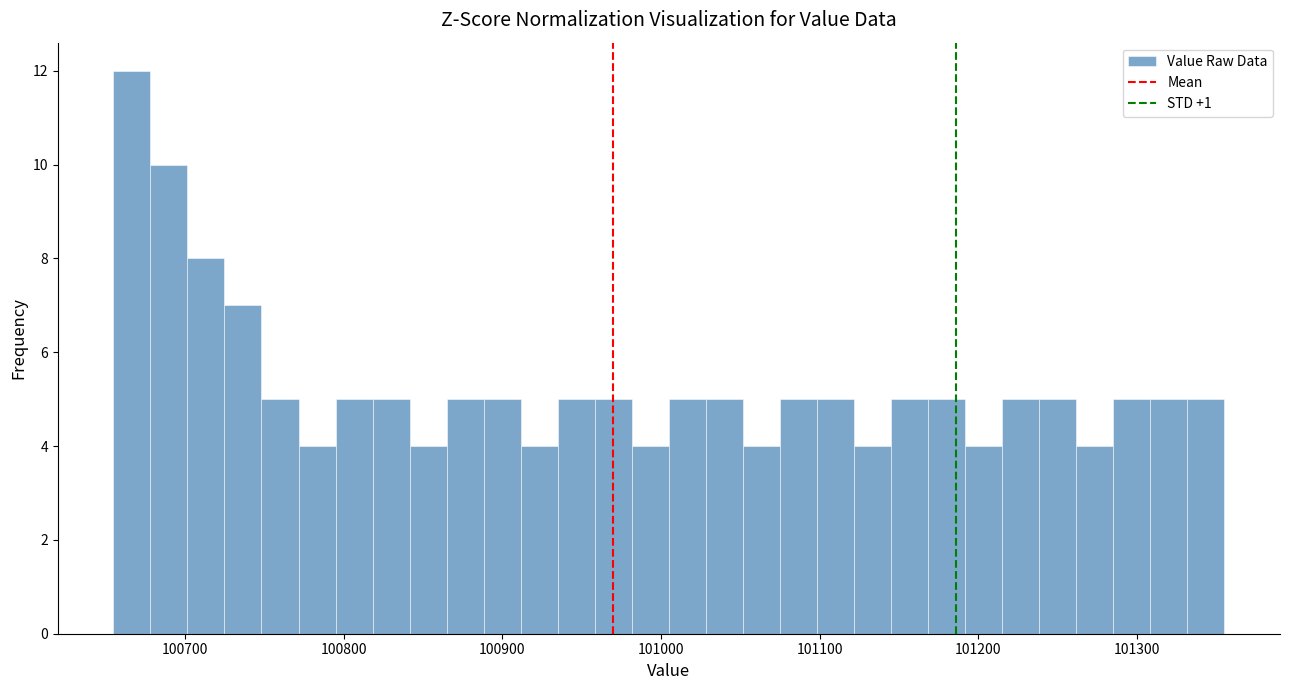

Read against the x-axis, roughly where is the centre of the tallest bar?

100670